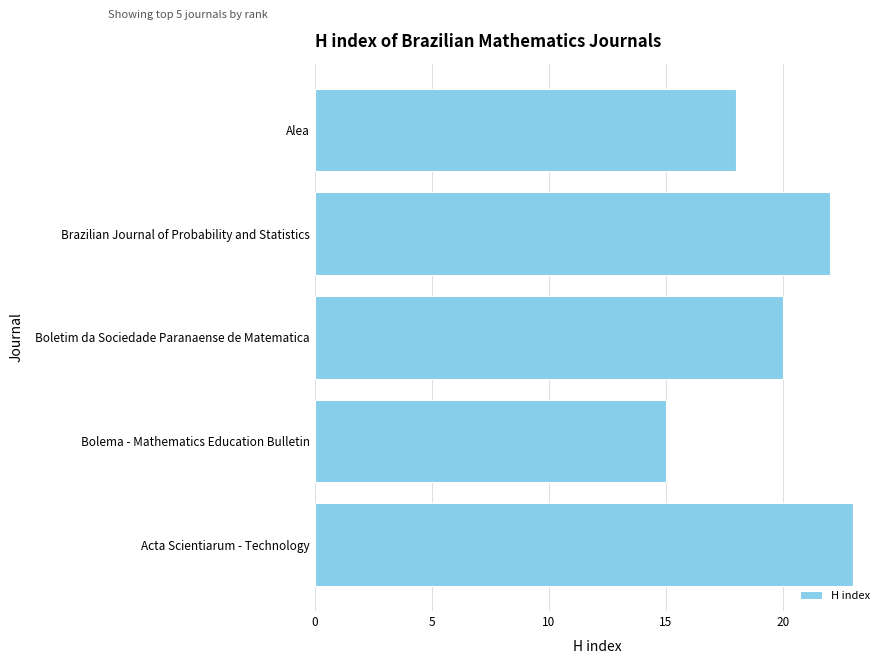

The chart shows a value of 18 at Alea. True or false?

True